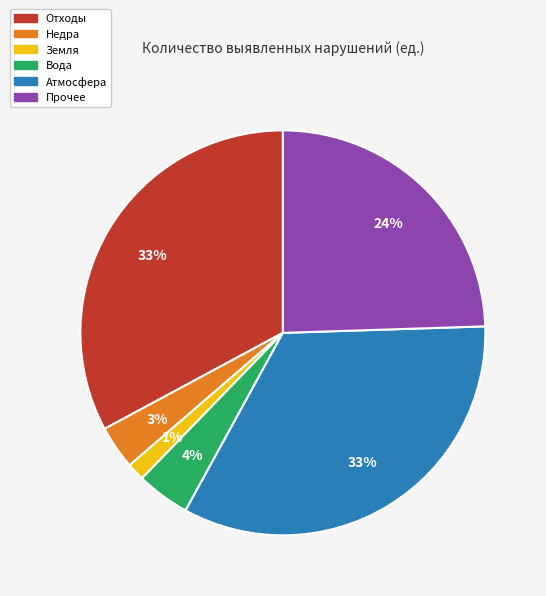

To the nearest percent, what is the difference between the Земля and Прочее slice percentages?

23%